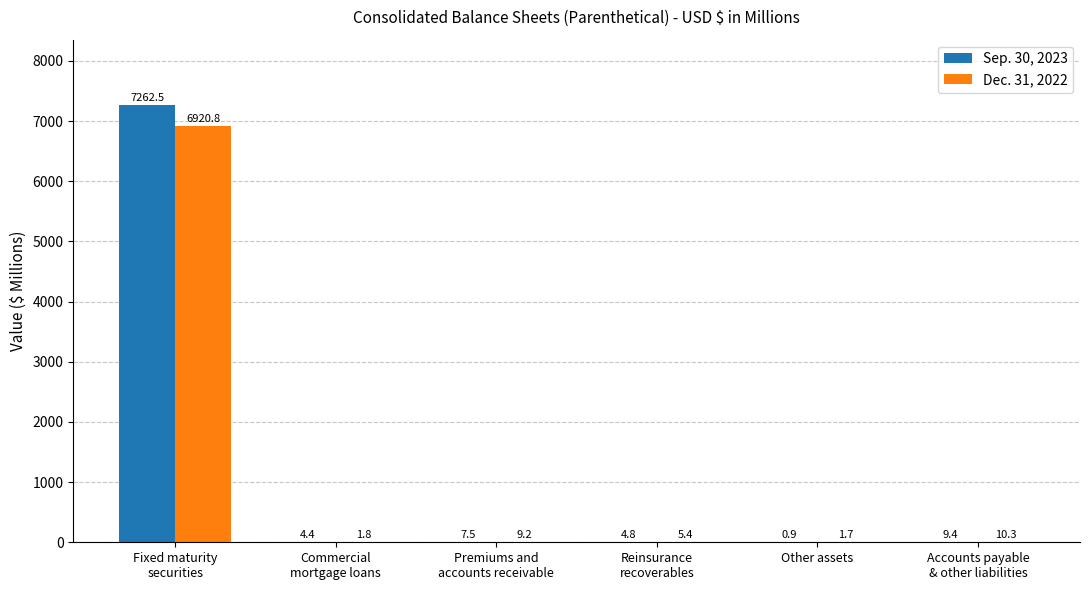

What is the highest value of the Sep. 30, 2023 series?

7262.5